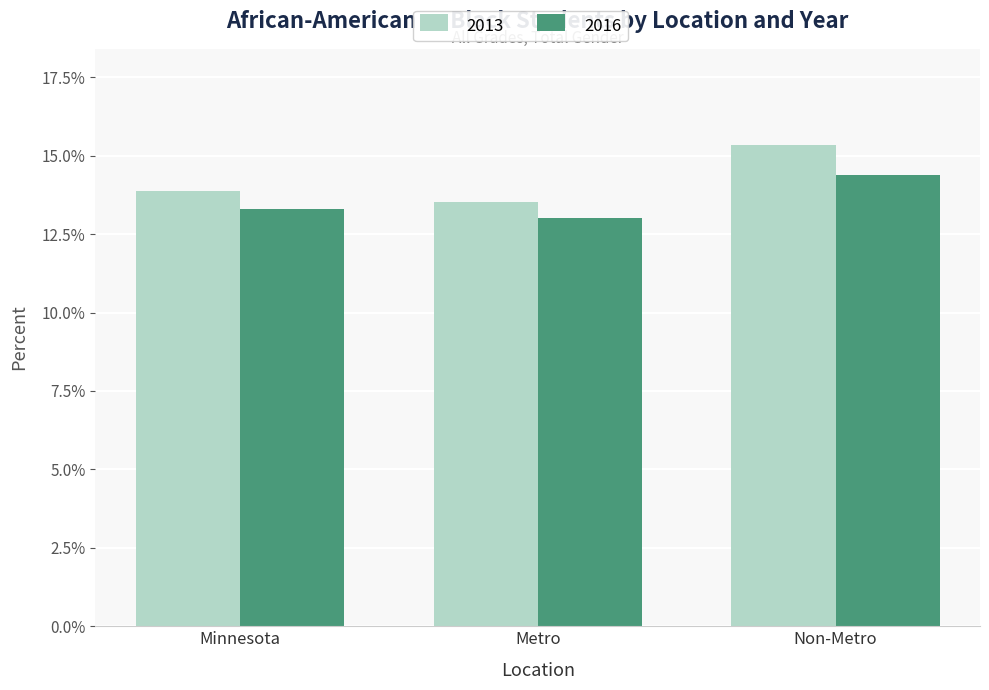

Reading left to right, extract all data points from this chart.

2013: 0.1	0.1	0.2
2016: 0.1	0.1	0.1